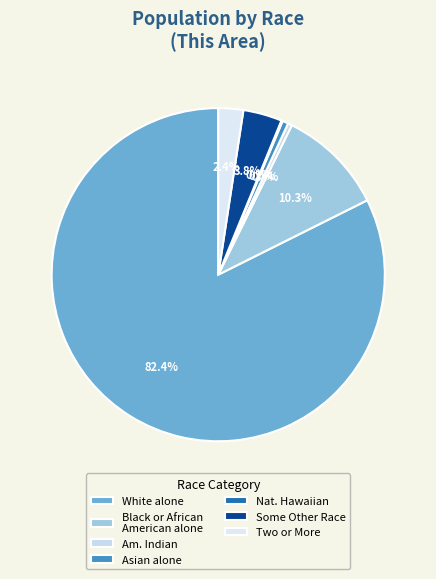

Which category has the biggest portion of the pie?

White alone